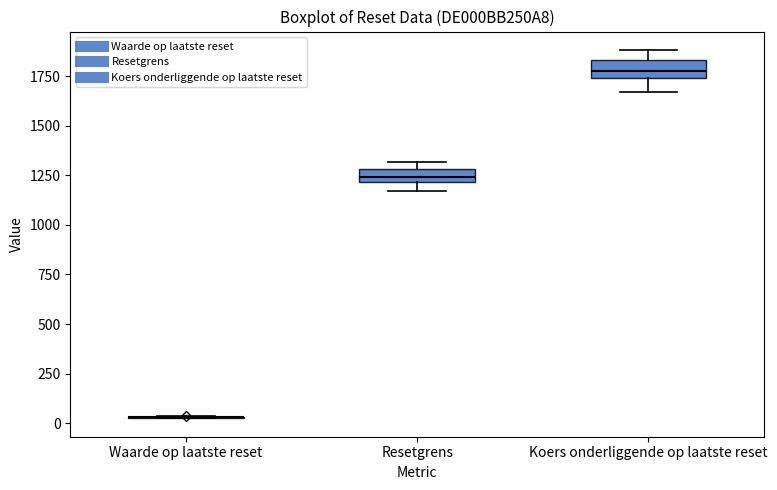

Where does the upper whisker of the box for Koers onderliggende op laatste reset end on the y-axis? The values are not printed on the chart, so give them approximately, as read against the axis.

1900